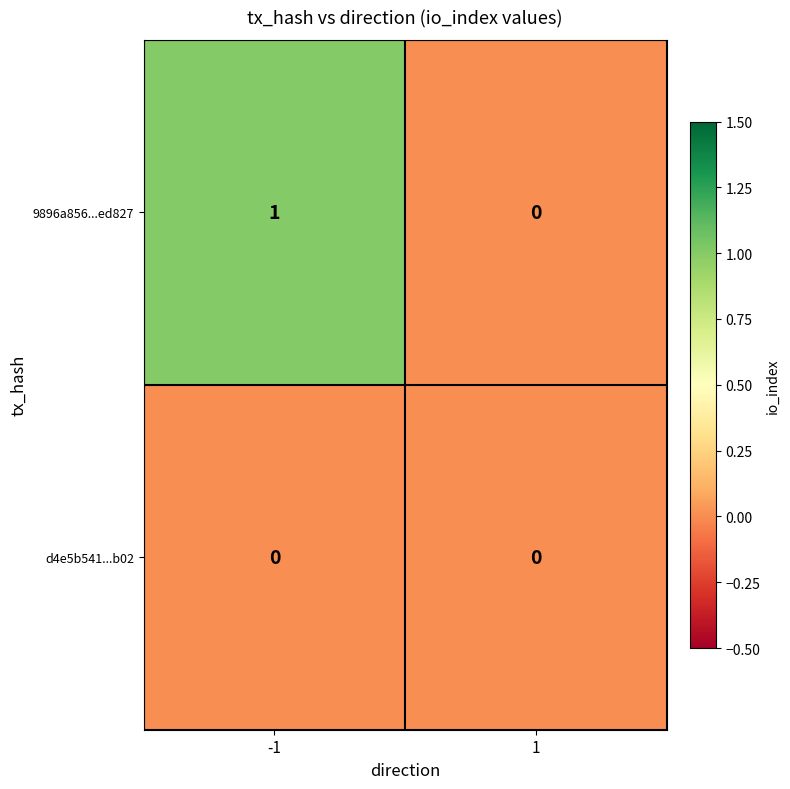

Reading left to right, list all the values displayed in this chart.

9896a856...ed827: 1	0
d4e5b541...b02: 0	0